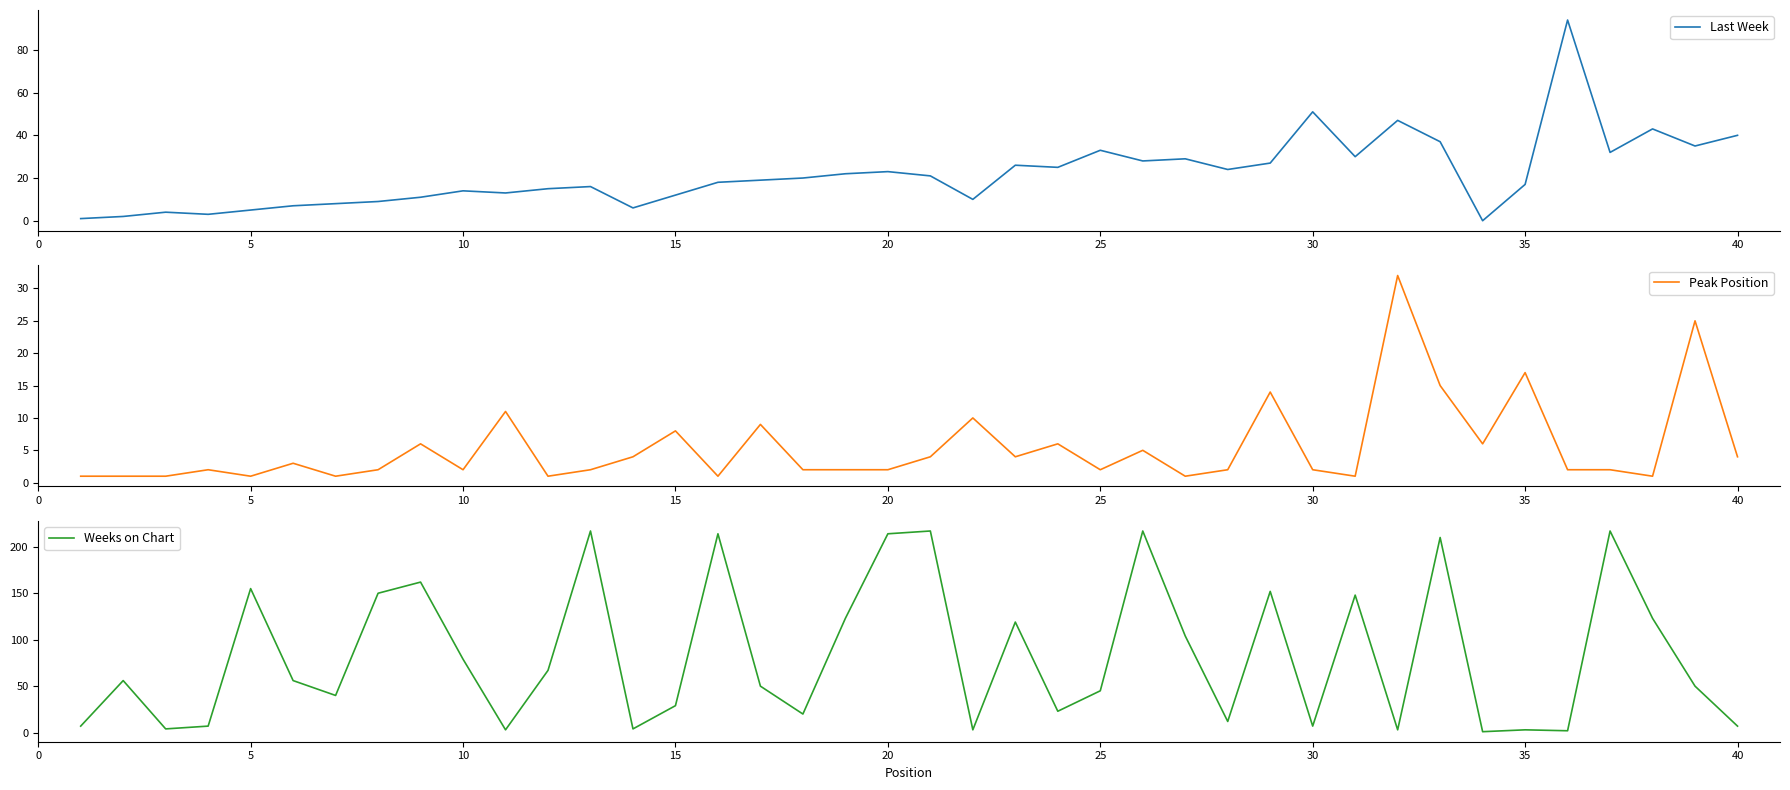

List the series in order of their overall mean, lowest first.

Peak Position, Last Week, Weeks on Chart